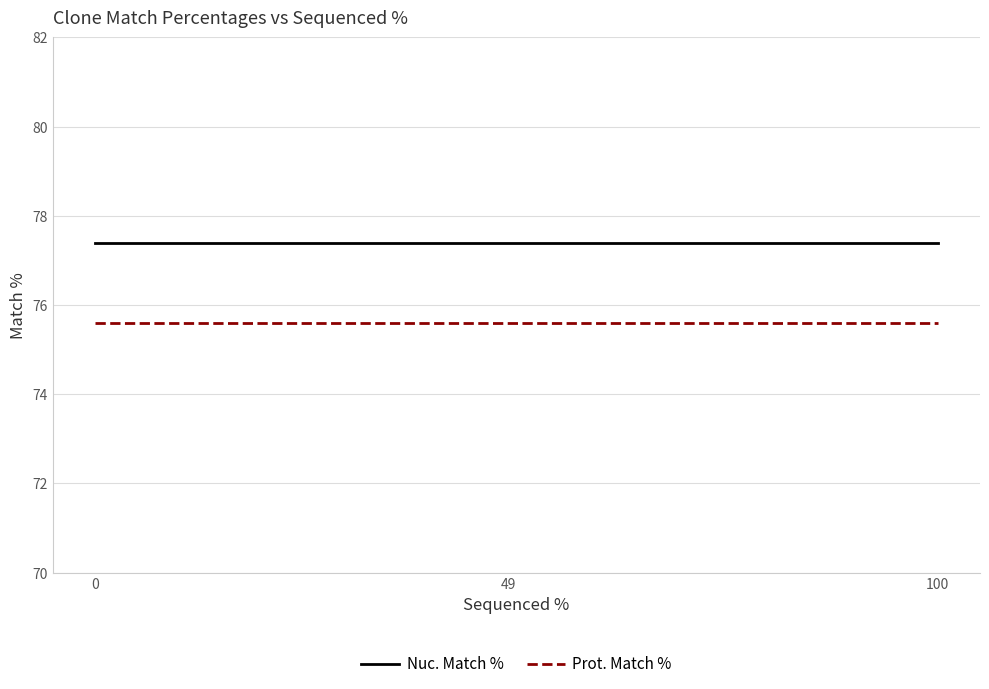

Is it true that Nuc. Match % equals 23.4 at 49?

False